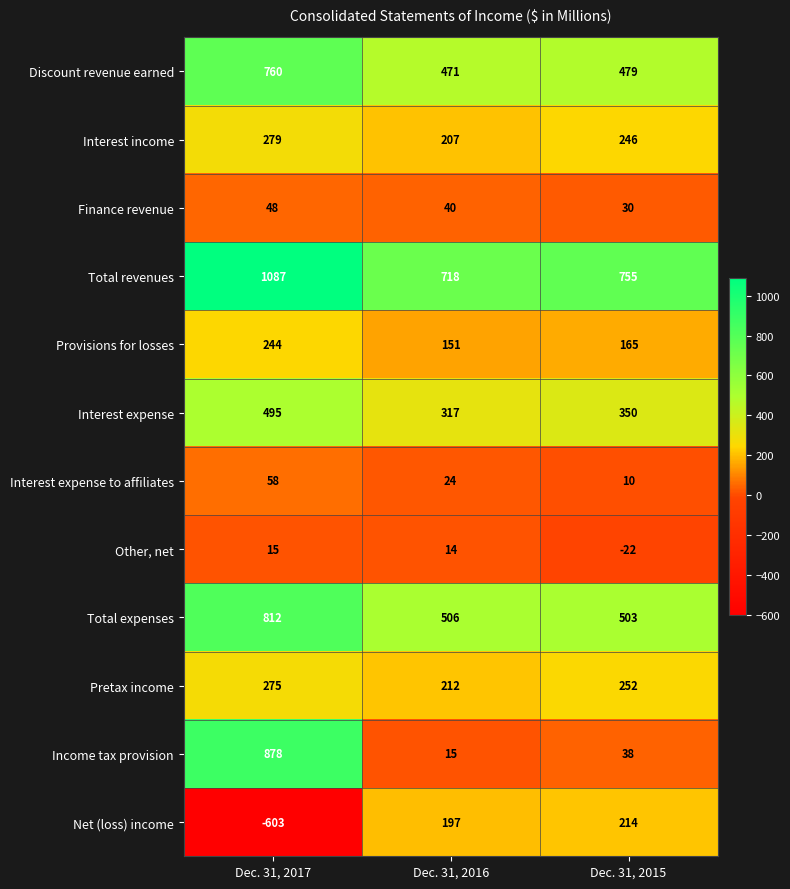

Count the number of data series in this chart.

12